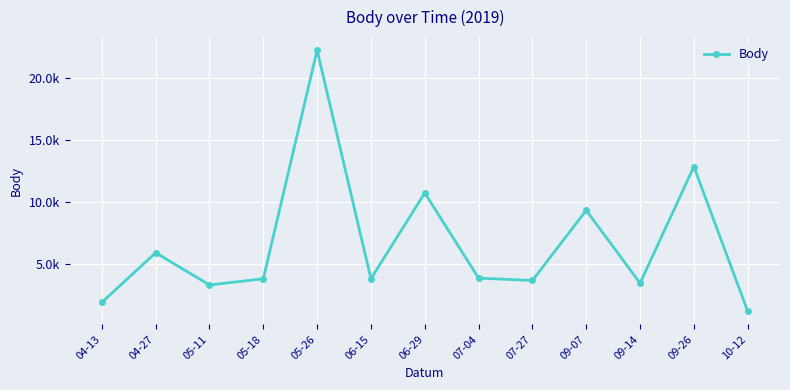

Is it true that the value at 09-14 is 3427?

True